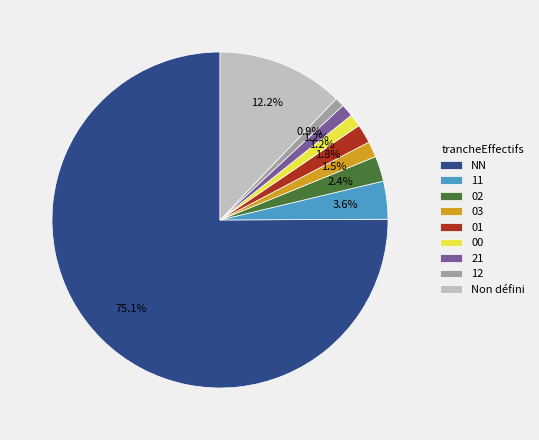

Which category has the biggest portion of the pie?

NN